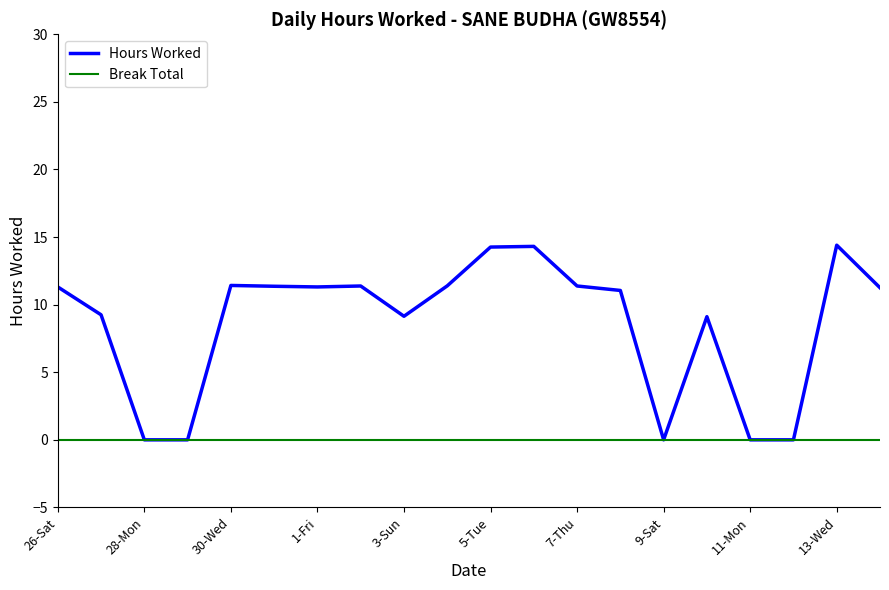

Which series has the widest spread of values?

Hours Worked